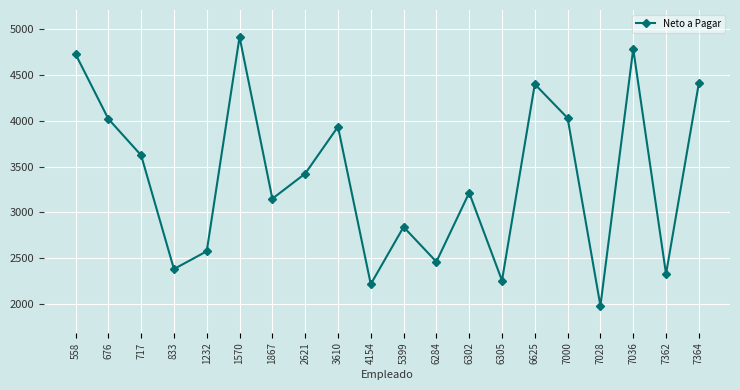

The chart shows a value of 4022.5 at 676. True or false?

True